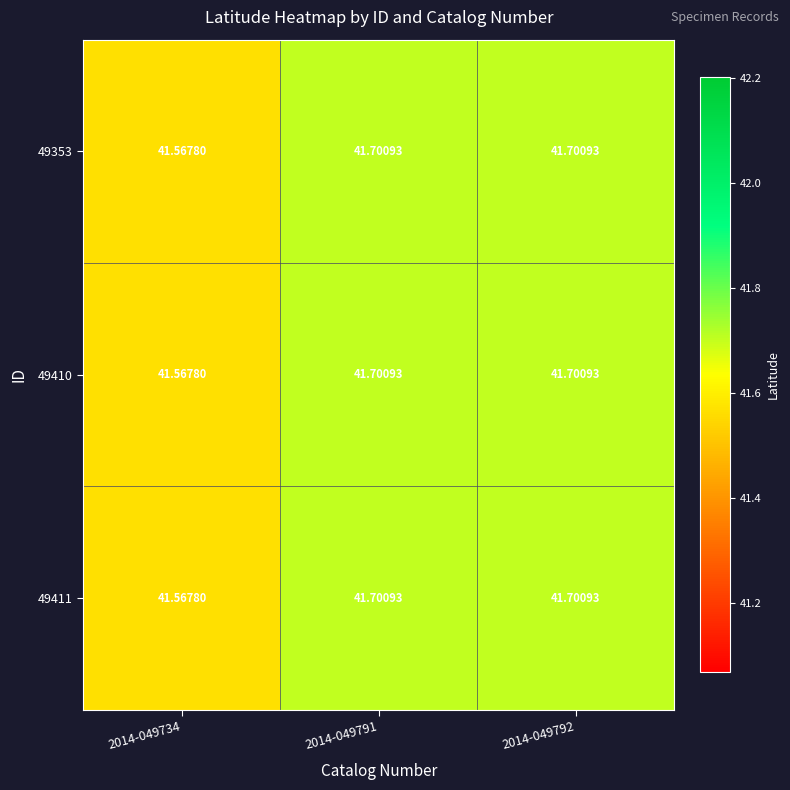

Is the value of 49410 at 2014-049734 greater than the value of 49411 at 2014-049791?

No